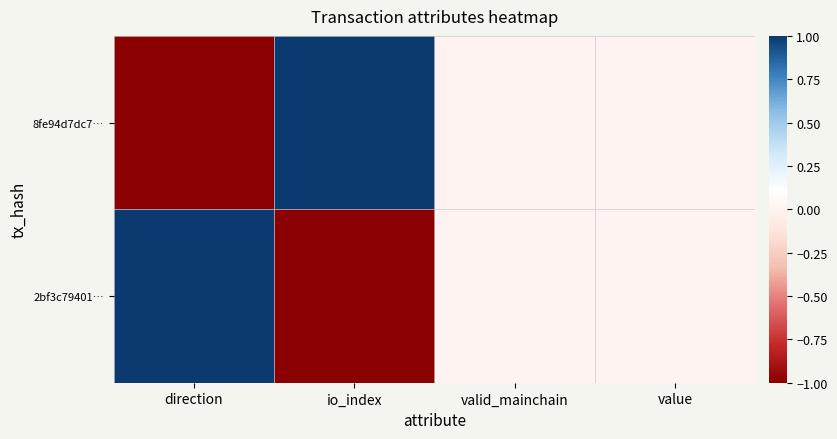

Reading right to left, extract all data points from this chart.

8fe94d7dc7…: value=0	valid_mainchain=0	io_index=1	direction=-1
2bf3c79401…: value=0	valid_mainchain=0	io_index=-1	direction=1